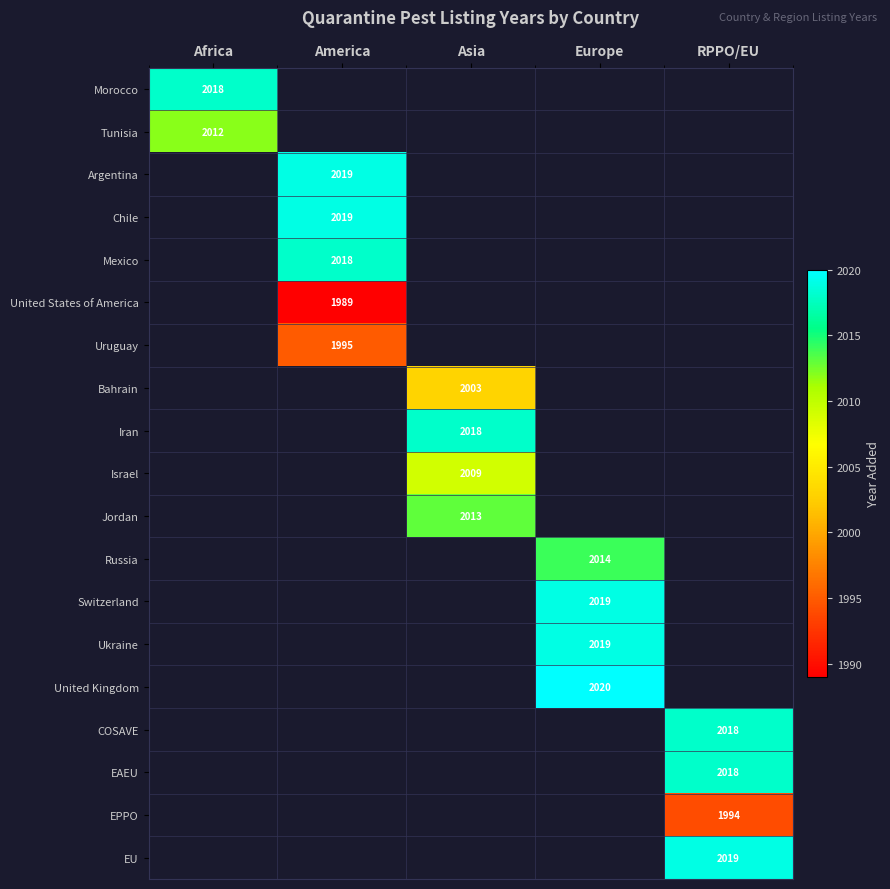

Is it true that Switzerland equals 2019 at Europe?

True